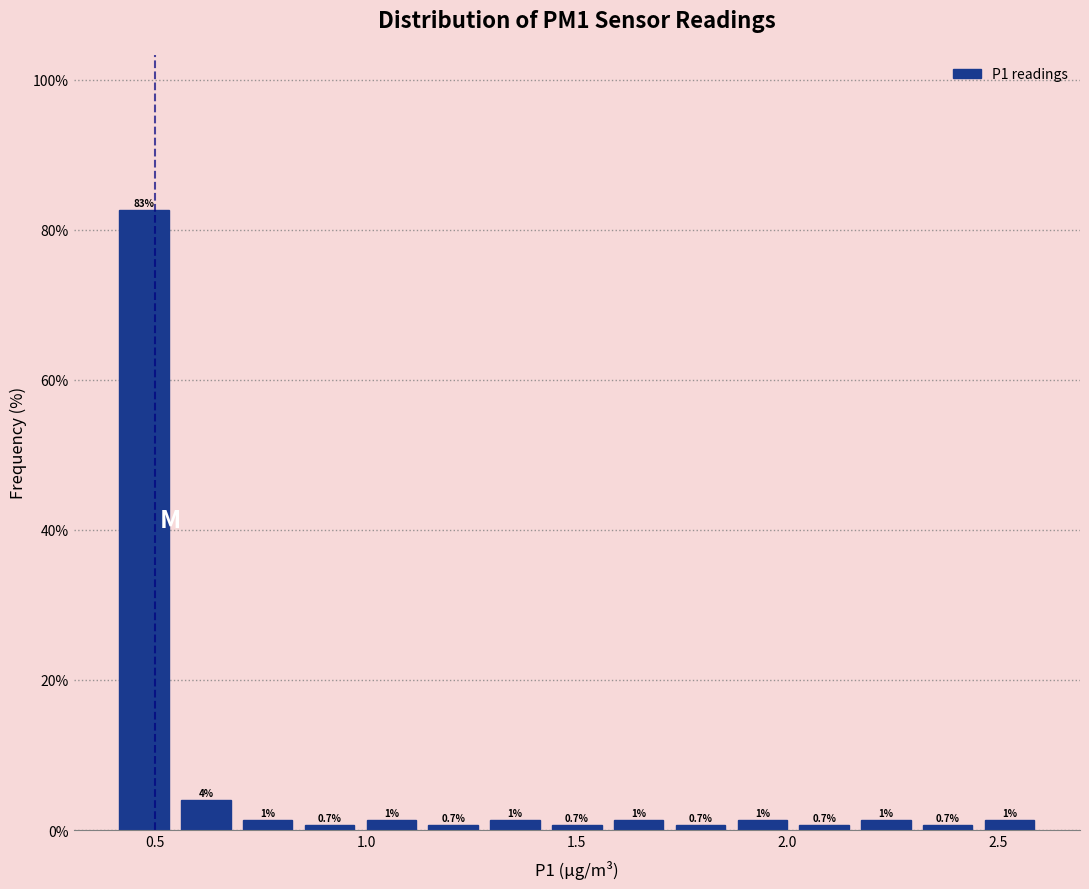

Read against the x-axis, roughly where is the centre of the tallest bar?

0.45